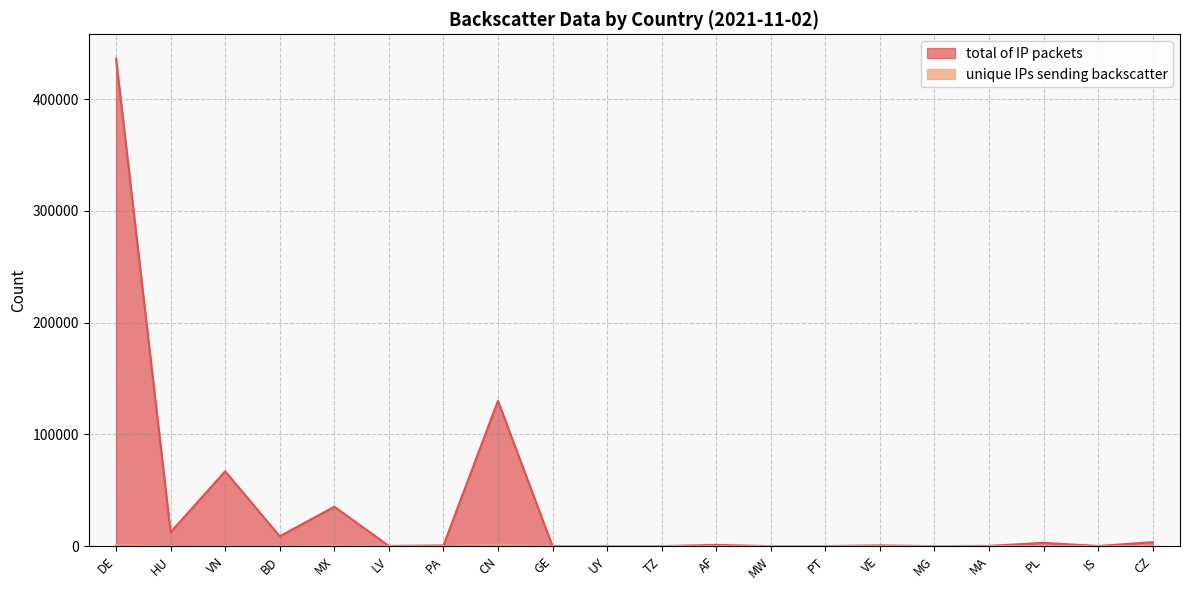

The unique IPs sending backscatter series shows 1 at IS. True or false?

True